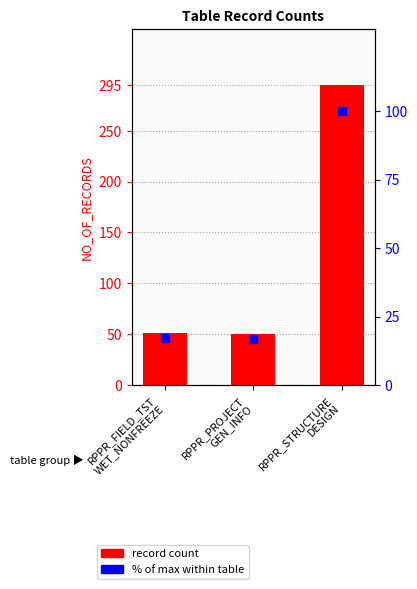

At which category is the sum across all series the highest?

RPPR_STRUCTURE
DESIGN